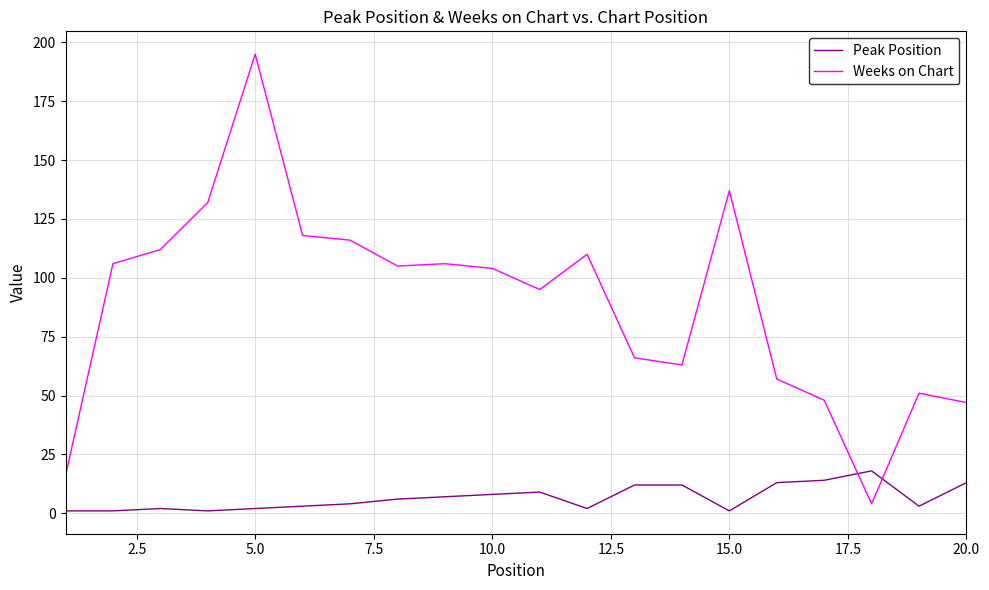

Is this an area chart (filled region under the line)?

No